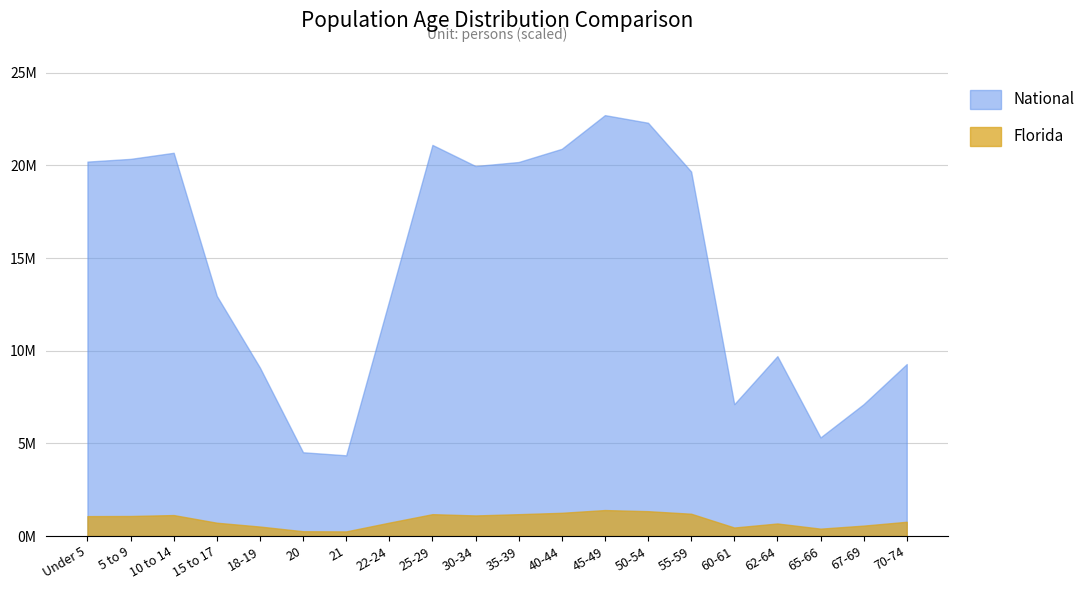

True or false: Florida has more than 2 points higher than both neighbors.

True